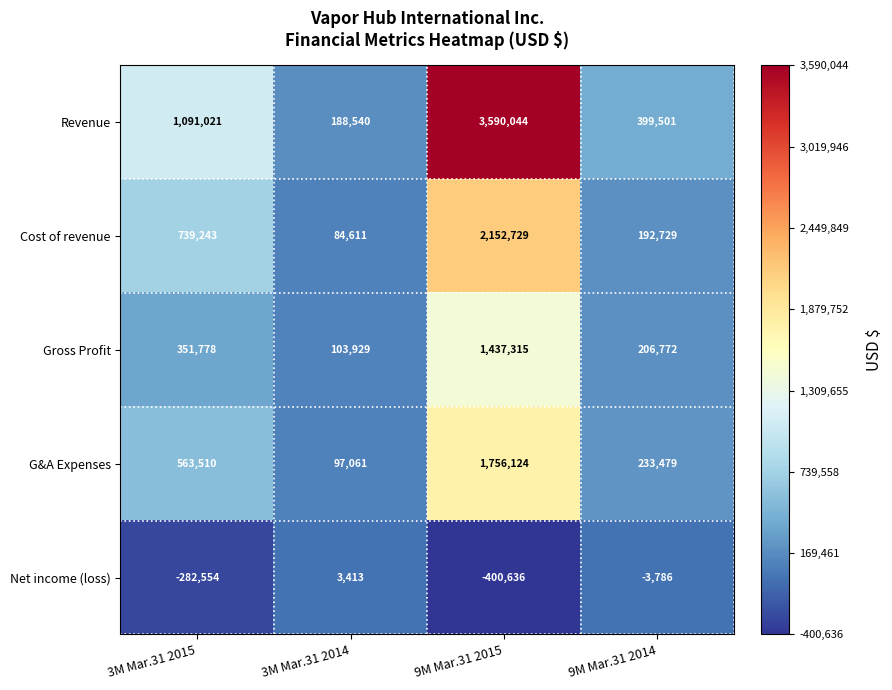

Reading right to left, list all the values displayed in this chart.

Revenue: 399501	3590044	188540	1091021
Cost of revenue: 192729	2152729	84611	739243
Gross Profit: 206772	1437315	103929	351778
G&A Expenses: 233479	1756124	97061	563510
Net income (loss): -3786	-400636	3413	-282554